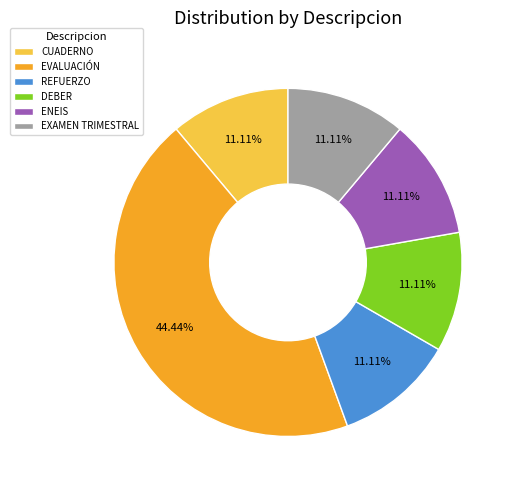

What is the ratio of the value at DEBER to the value at ENEIS?

1.0